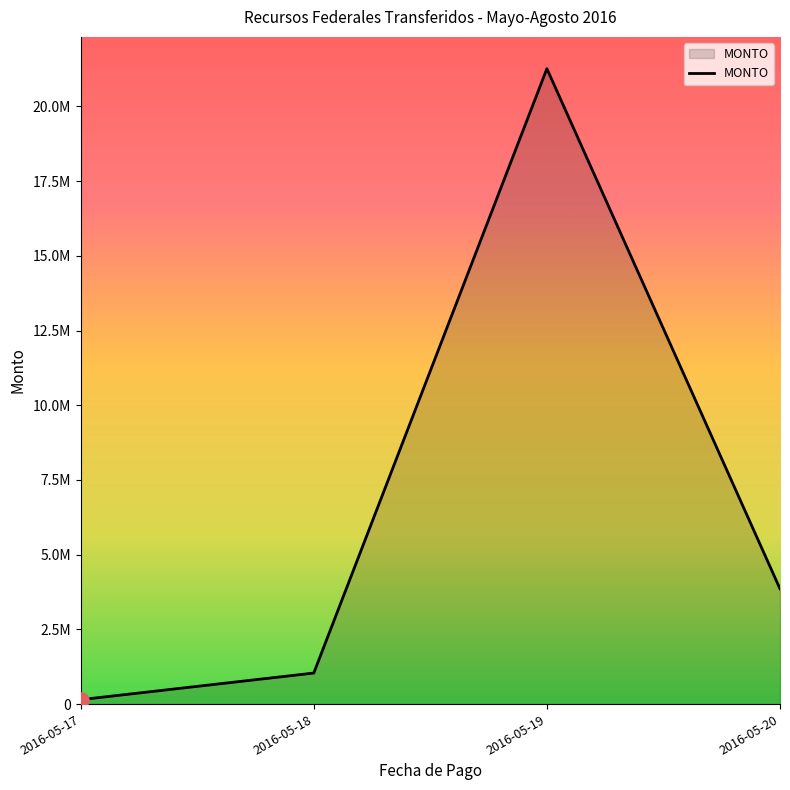

Which has a higher value, 2016-05-17 or 2016-05-18?

2016-05-18